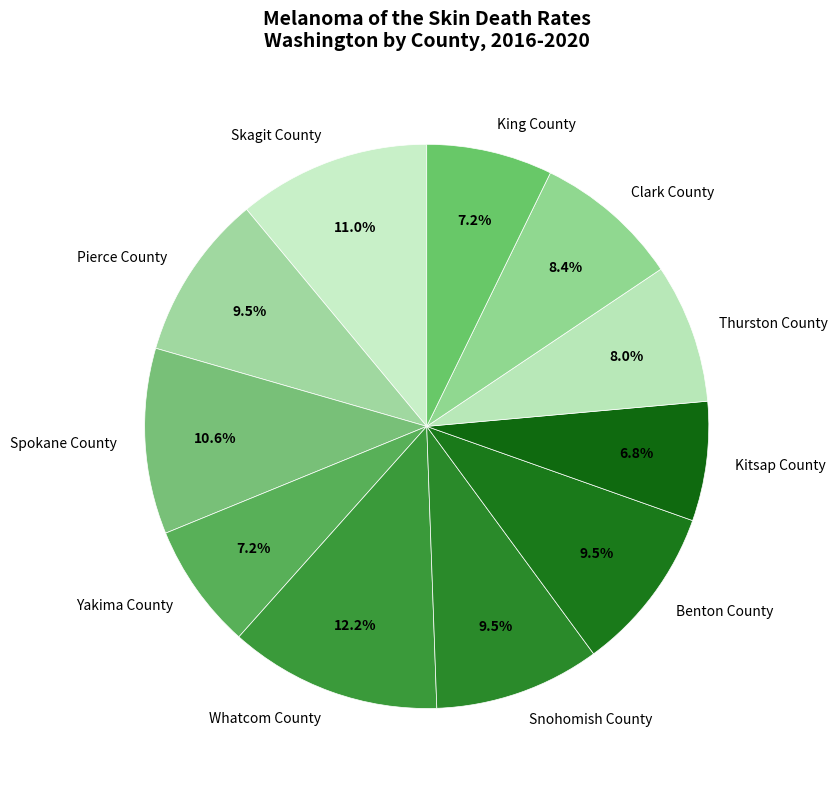

Is it true that King County is 2% of the pie?

False